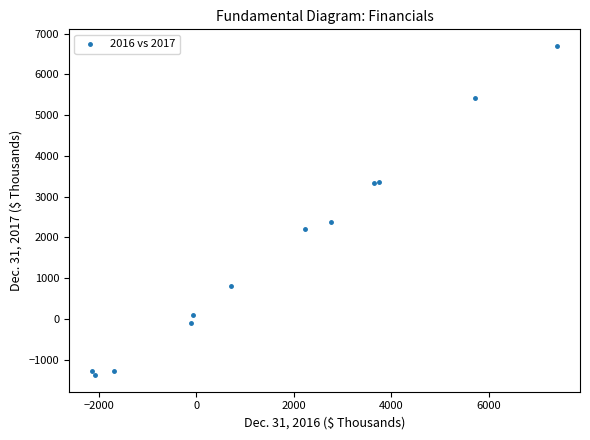

What Y value in the scatter plot is closest to 2658?

2387